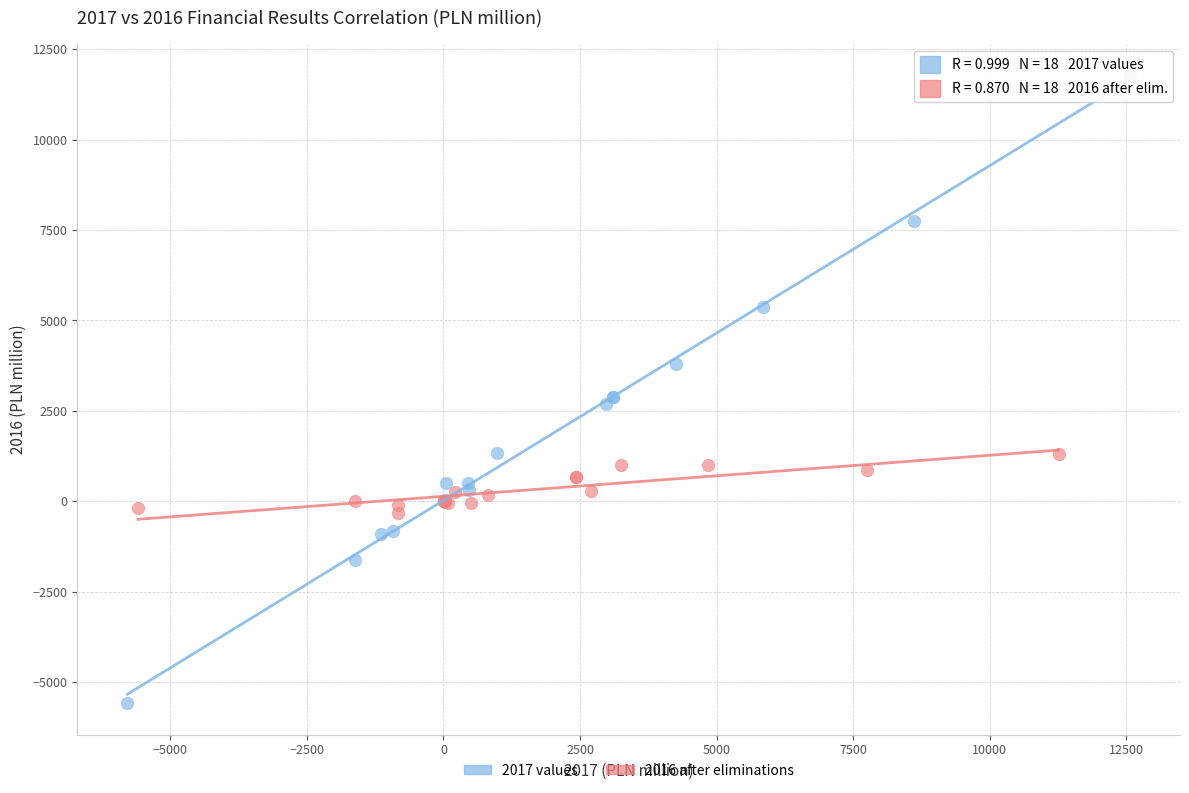

Which series contains the lowest Y value?

2017 values